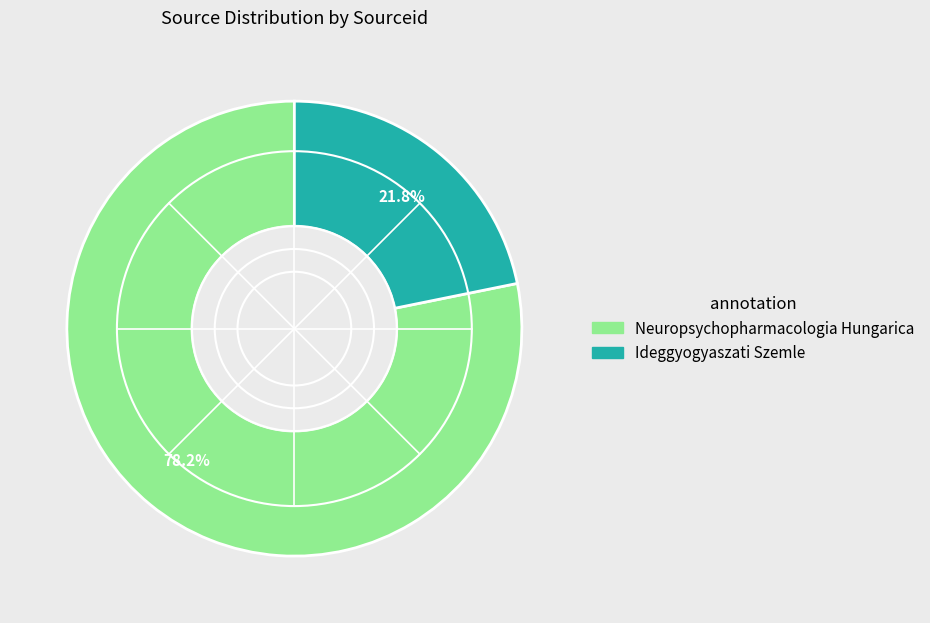

What percentage is the Neuropsychopharmacologia Hungarica slice, to the nearest percent?

78%